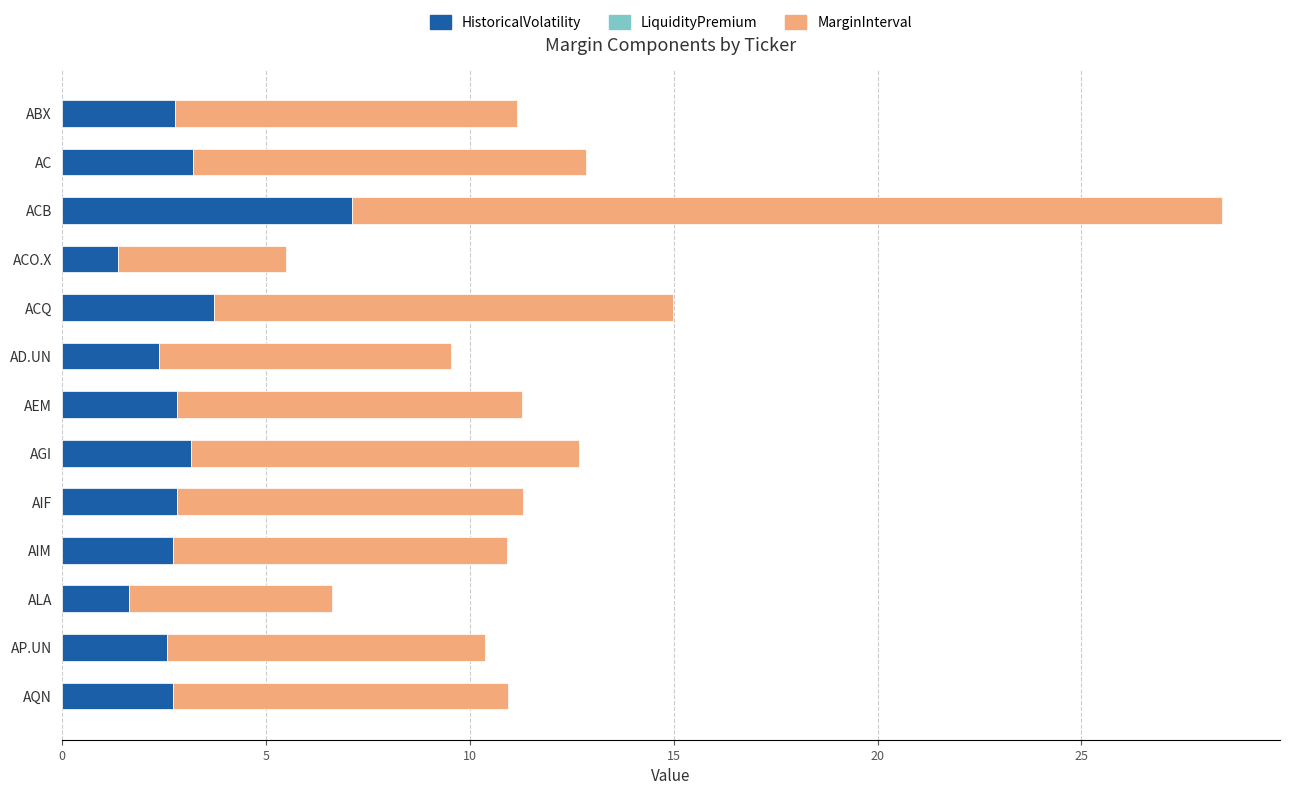

What is the difference between the maximum and minimum values in the HistoricalVolatility series?

5.7